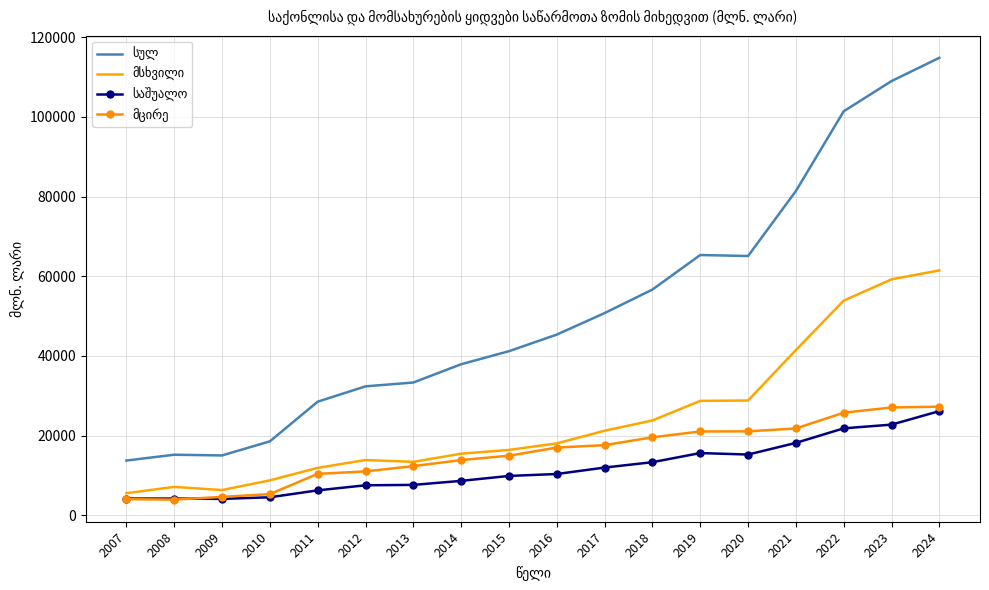

What is the spread (max minus min) of values at 2011?

22265.5